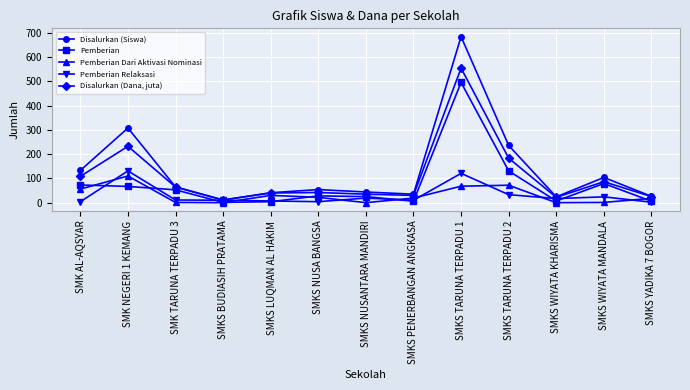

What are all the series names shown in the legend?

Disalurkan (Siswa), Pemberian, Pemberian Dari Aktivasi Nominasi, Pemberian Relaksasi, Disalurkan (Dana, juta)